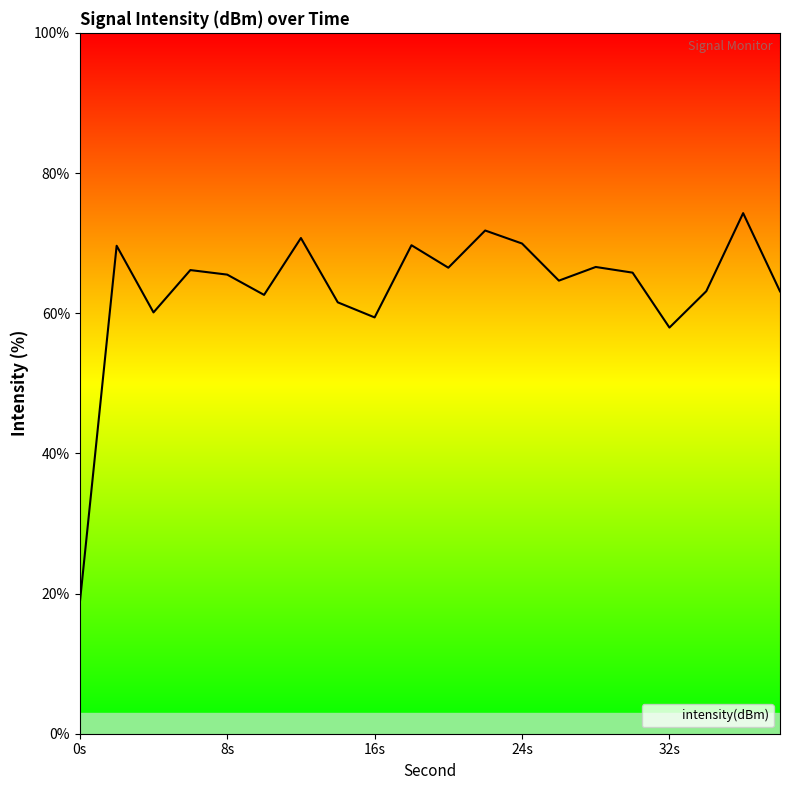

What is the average value?

63.4